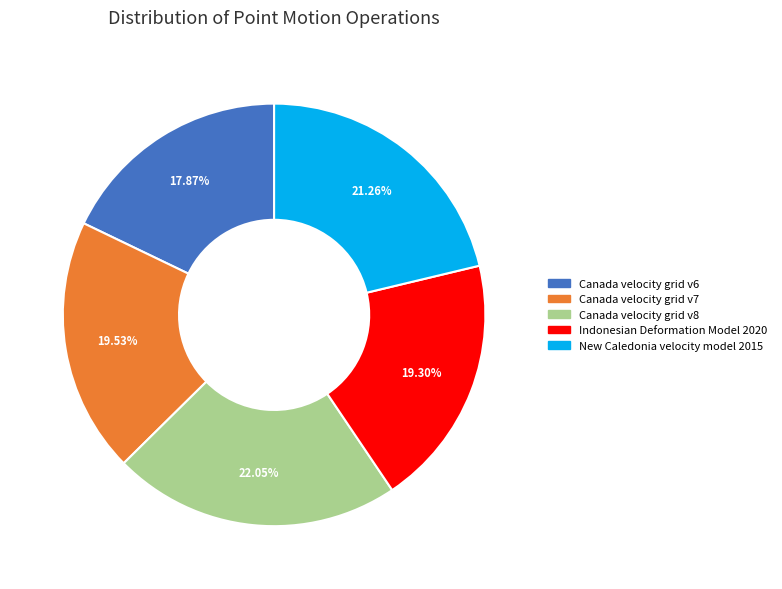

What percentage is the Canada velocity grid v8 slice, to the nearest percent?

22%